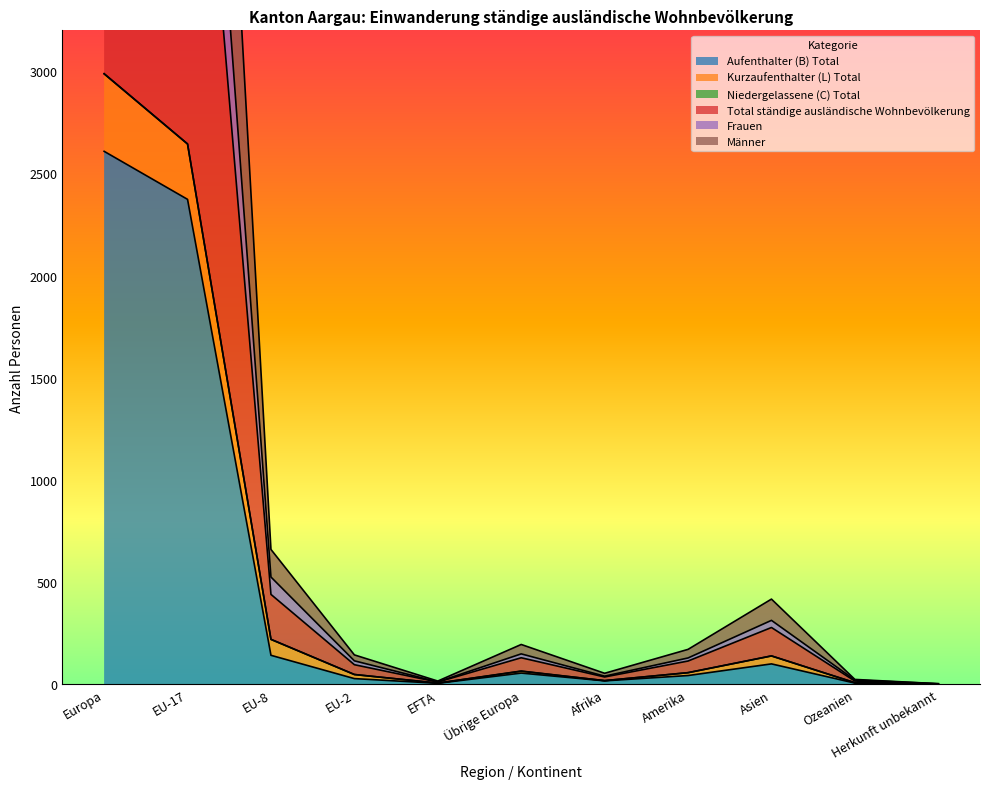

True or false: Total ständige ausländische Wohnbevölkerung and Frauen intersect in this chart.

False